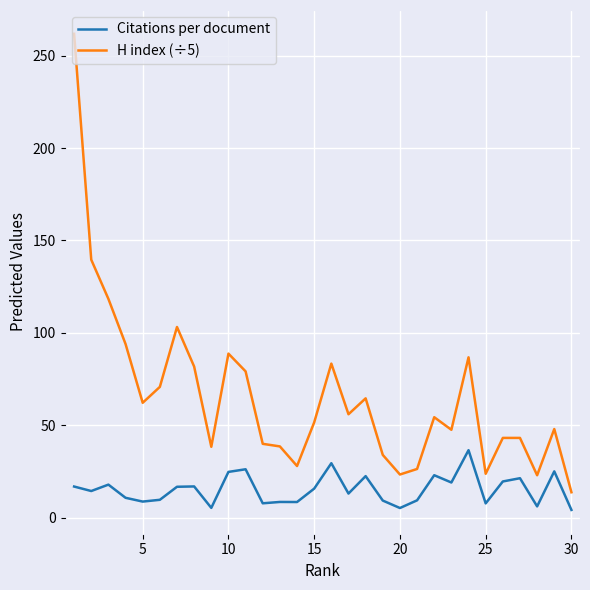

What is the difference between the maximum and minimum values in the H index (÷5) series?

248.0